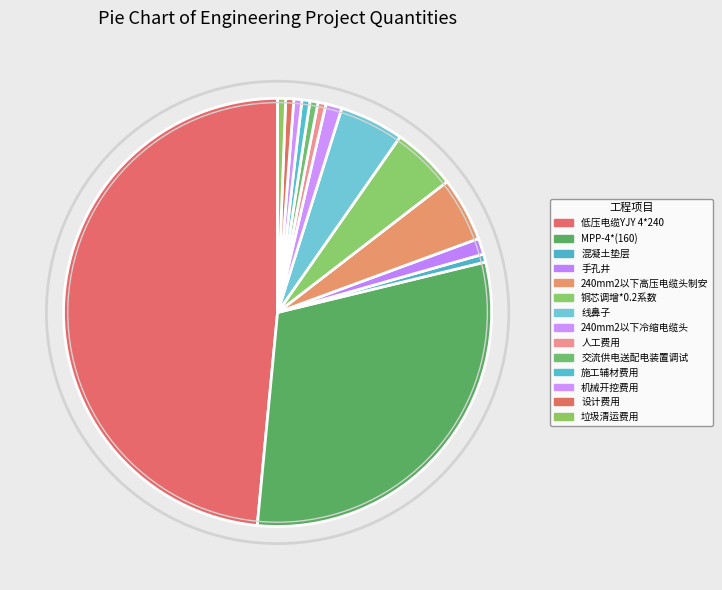

What percentage is the 机械开挖费用 slice, to the nearest percent?

1%